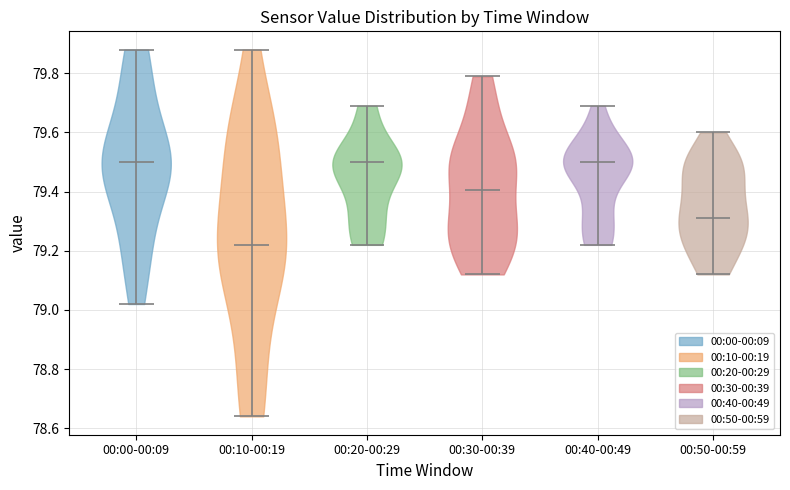

Where does the median line of the violin for 00:30-00:39 sit on the y-axis? The values are not printed on the chart, so give them approximately, as read against the axis.

79.40